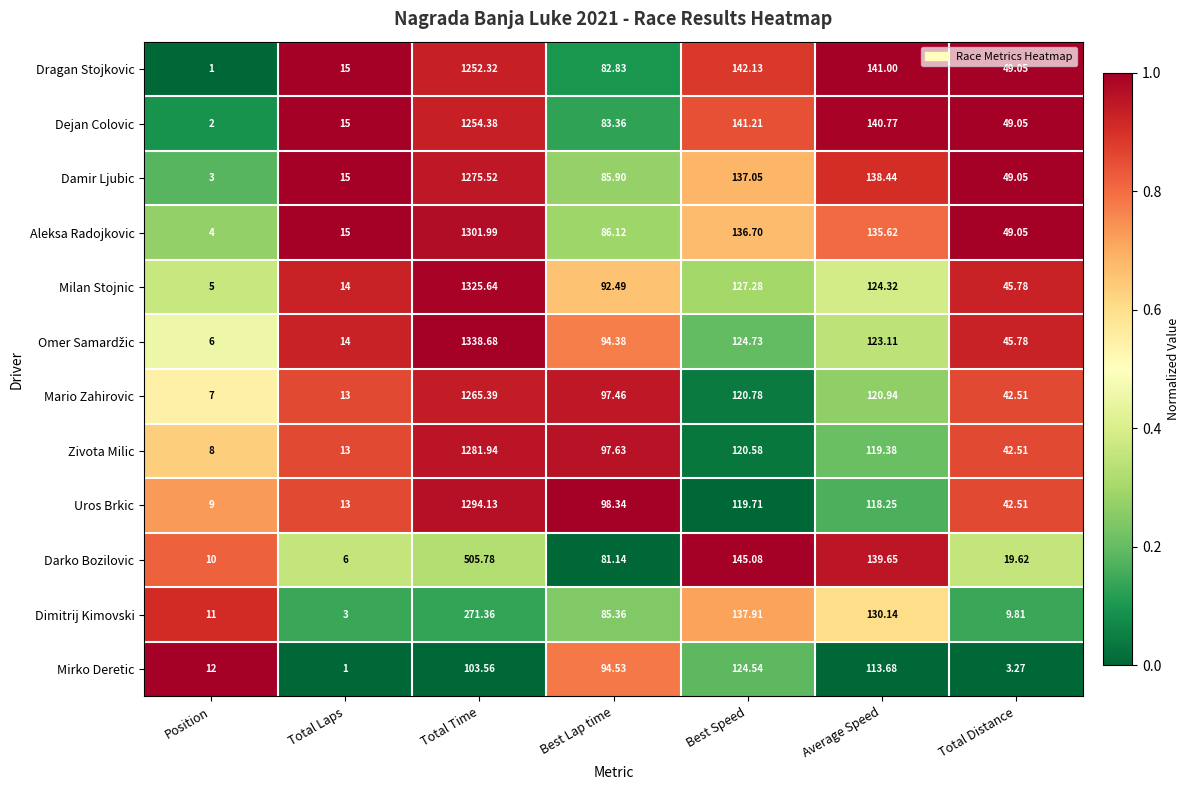

Between Total Laps and Average Speed, which series saw the biggest shift?

Darko Bozilovic